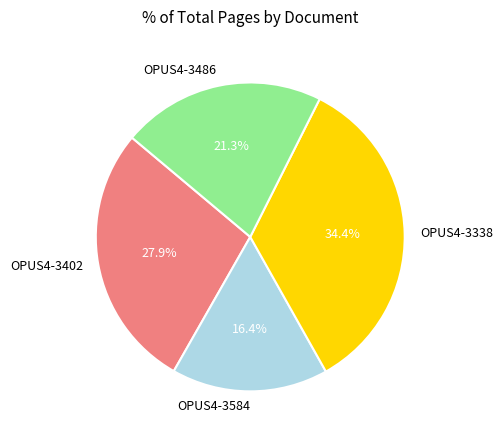

To the nearest percent, what is the difference between the largest and smallest slice percentages?

18%